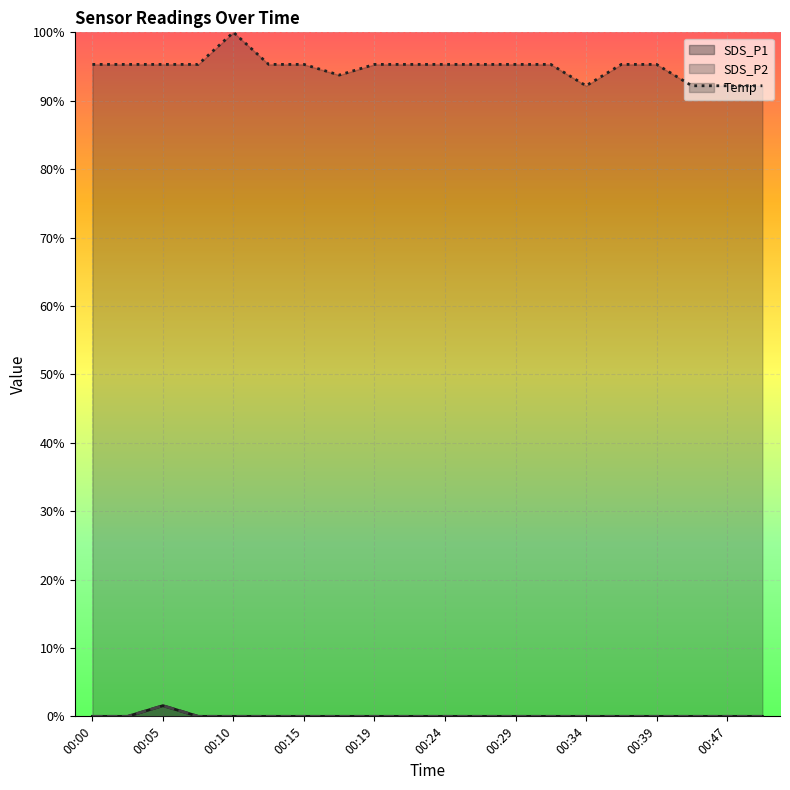

At which category is the sum across all series the highest?

00:10